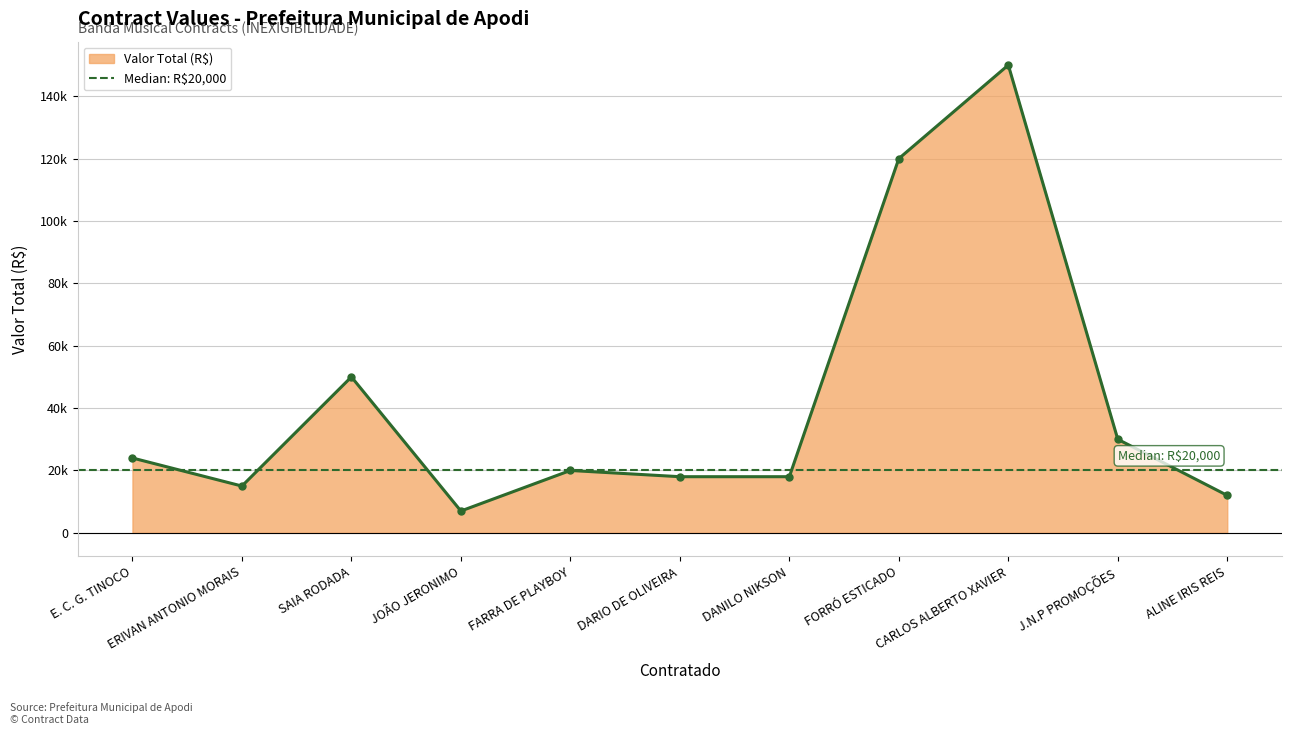

List the labels in order of value, smallest first.

JOÃO JERONIMO, ALINE IRIS REIS, ERIVAN ANTONIO MORAIS, DARIO DE OLIVEIRA, DANILO NIKSON, FARRA DE PLAYBOY, E. C. G. TINOCO, J.N.P PROMOÇÕES, SAIA RODADA, FORRÓ ESTICADO, CARLOS ALBERTO XAVIER